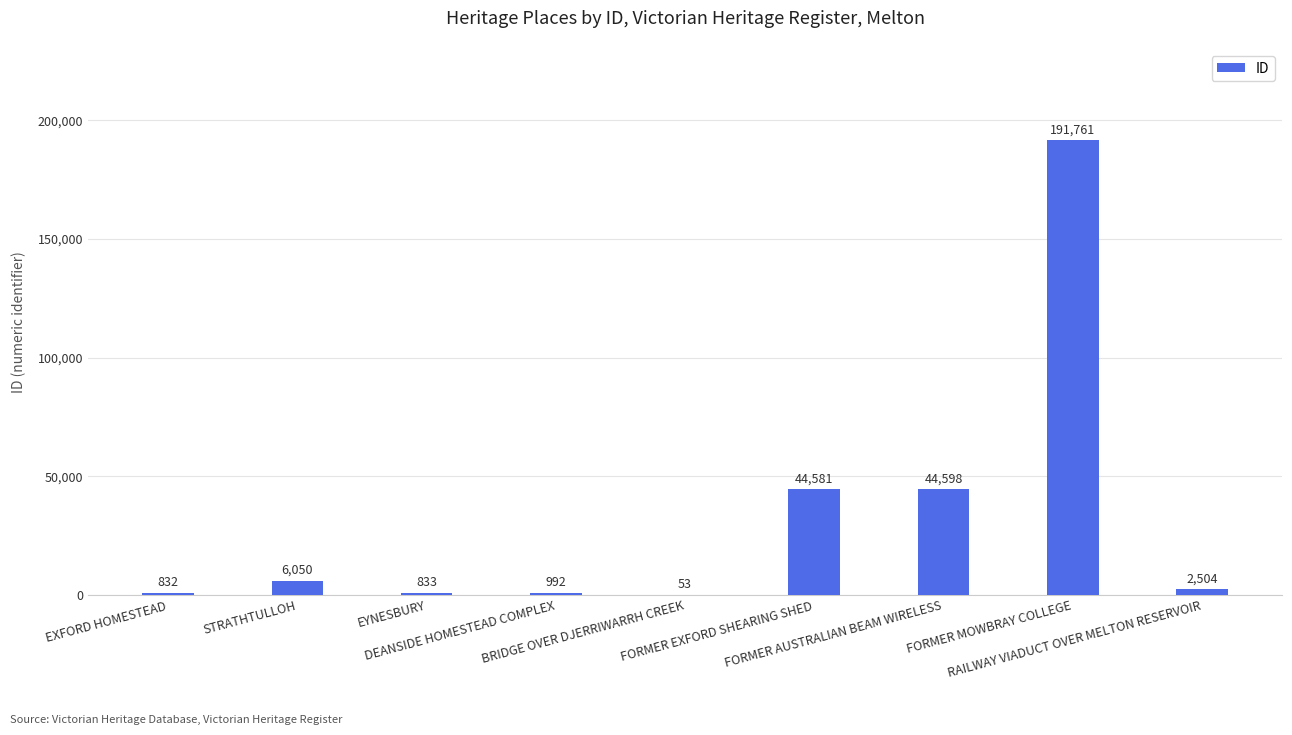

Are the bars horizontal?

No